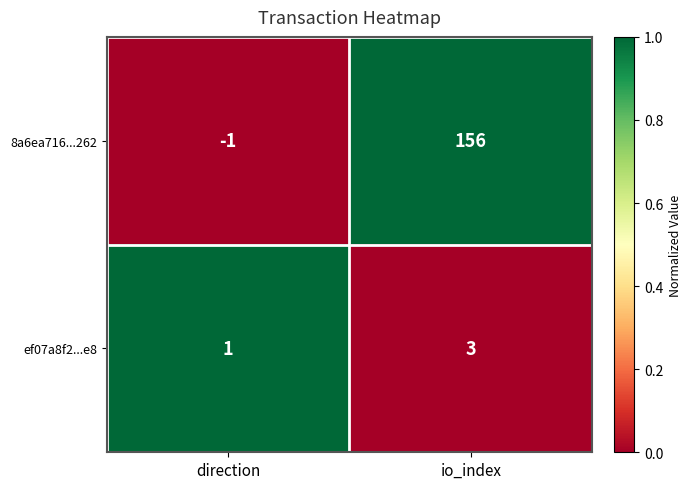

Which label corresponds to the largest value in the chart?

io_index